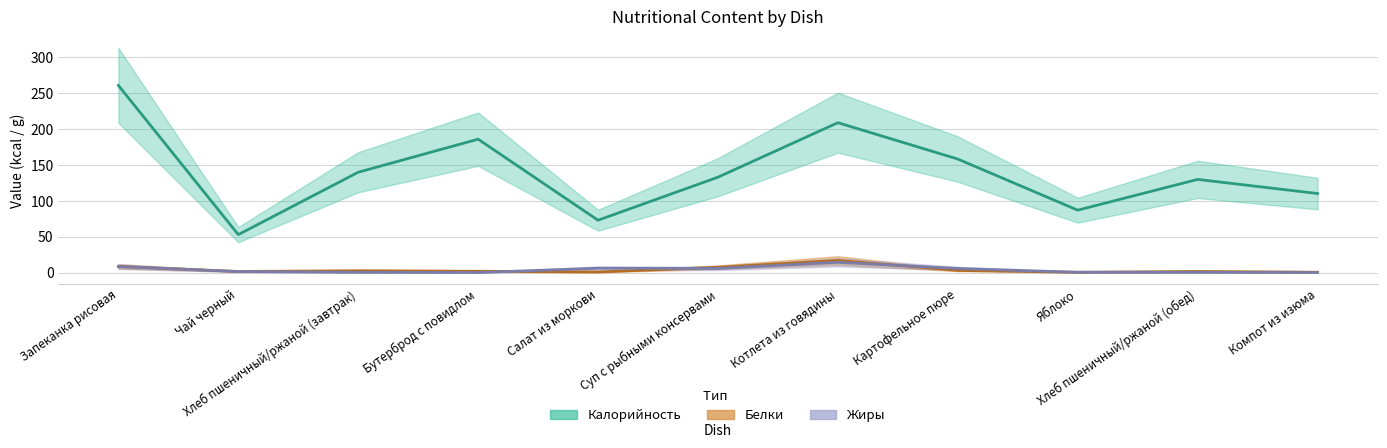

Between which two adjacent categories do Белки and Жиры first intersect?

Бутерброд с повидлом and Салат из моркови